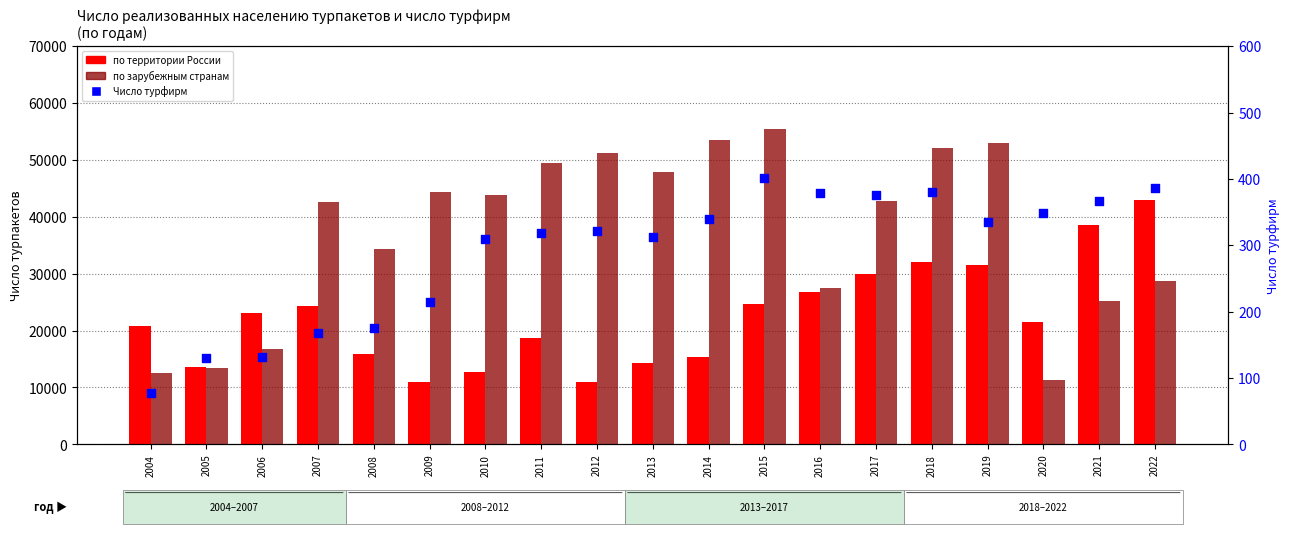

Which series reaches the minimum Y coordinate?

Число турфирм